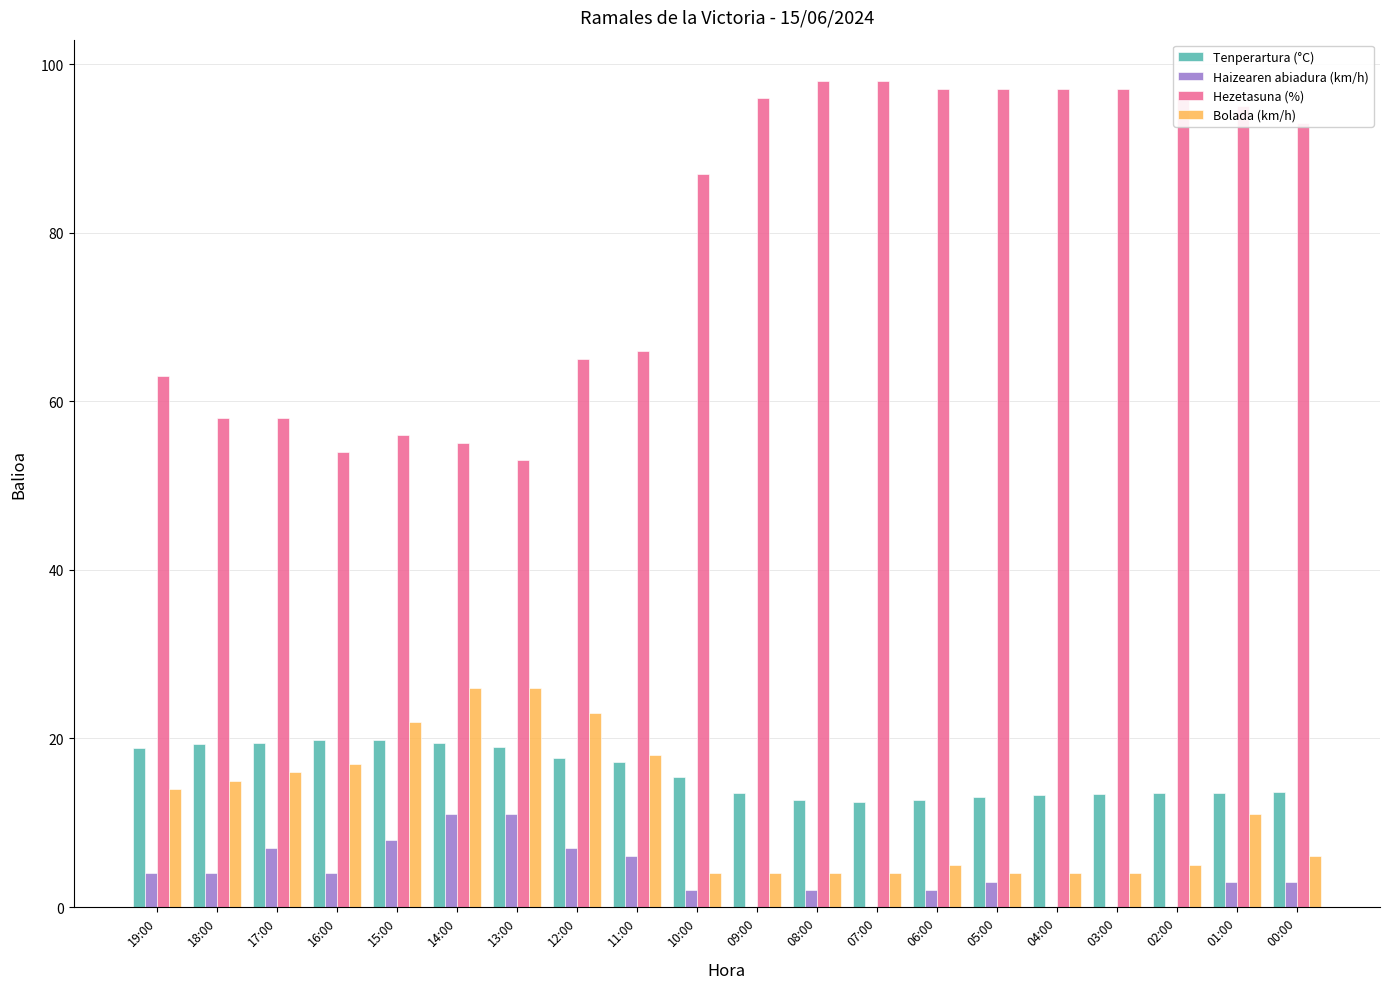

Does the chart contain stacked bars?

No